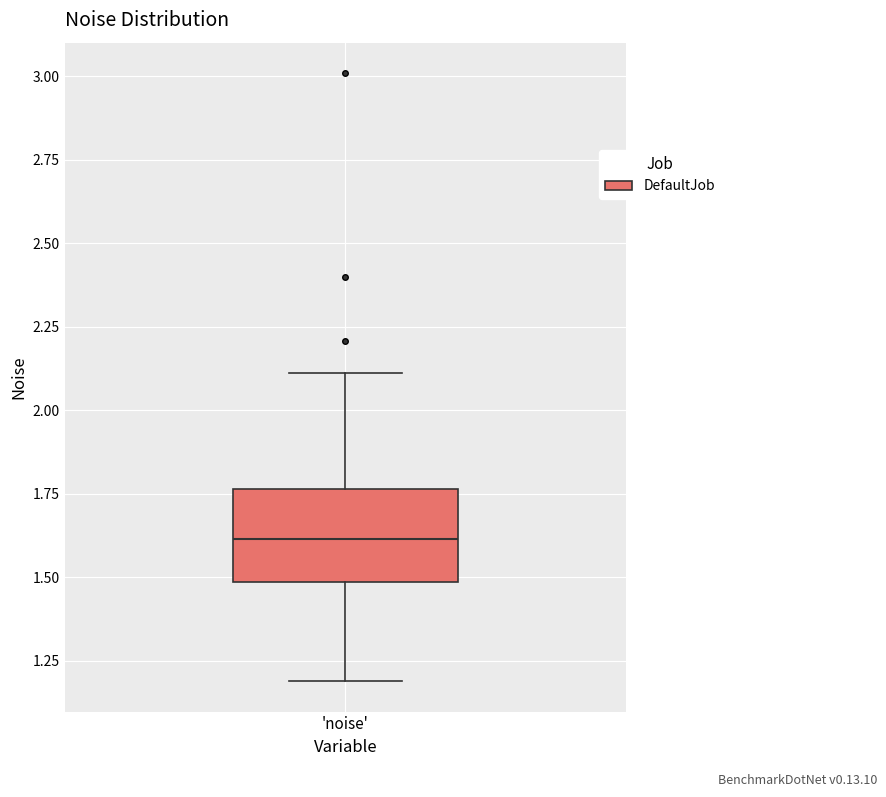

Read this box plot against the y-axis: the position of the median line, the range covered by the box, and the ends of both whiskers. The values are not printed on the chart, so give them approximately, as read against the axis.

median 1.60, box 1.50 to 1.75, whiskers 1.20 to 2.10